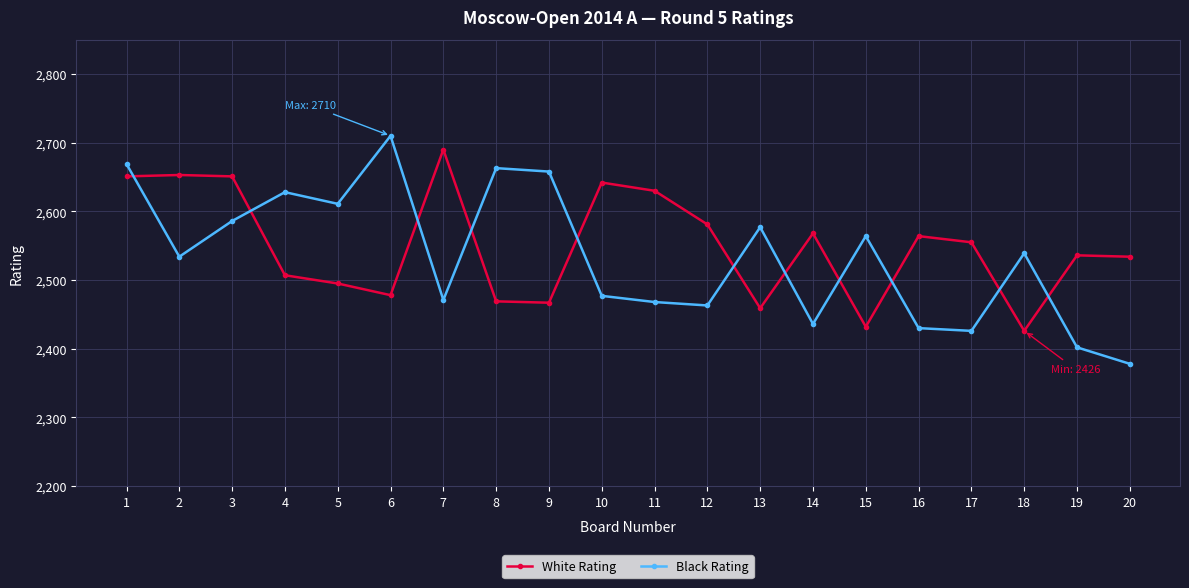

Is it true that Black Rating equals 4157 at 18?

False